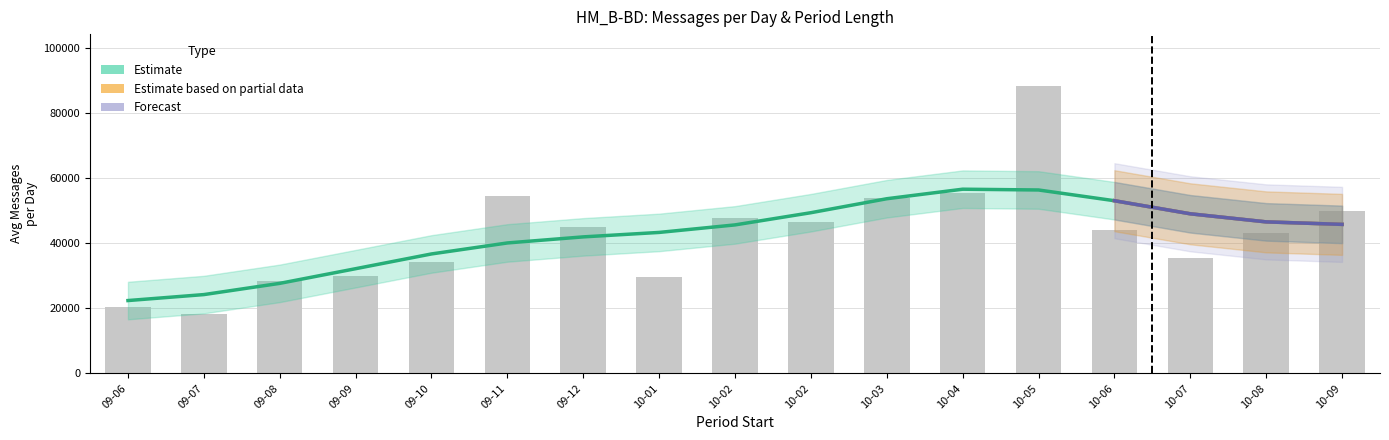

True or false: the data shows 88413.5 at 10-05.

True